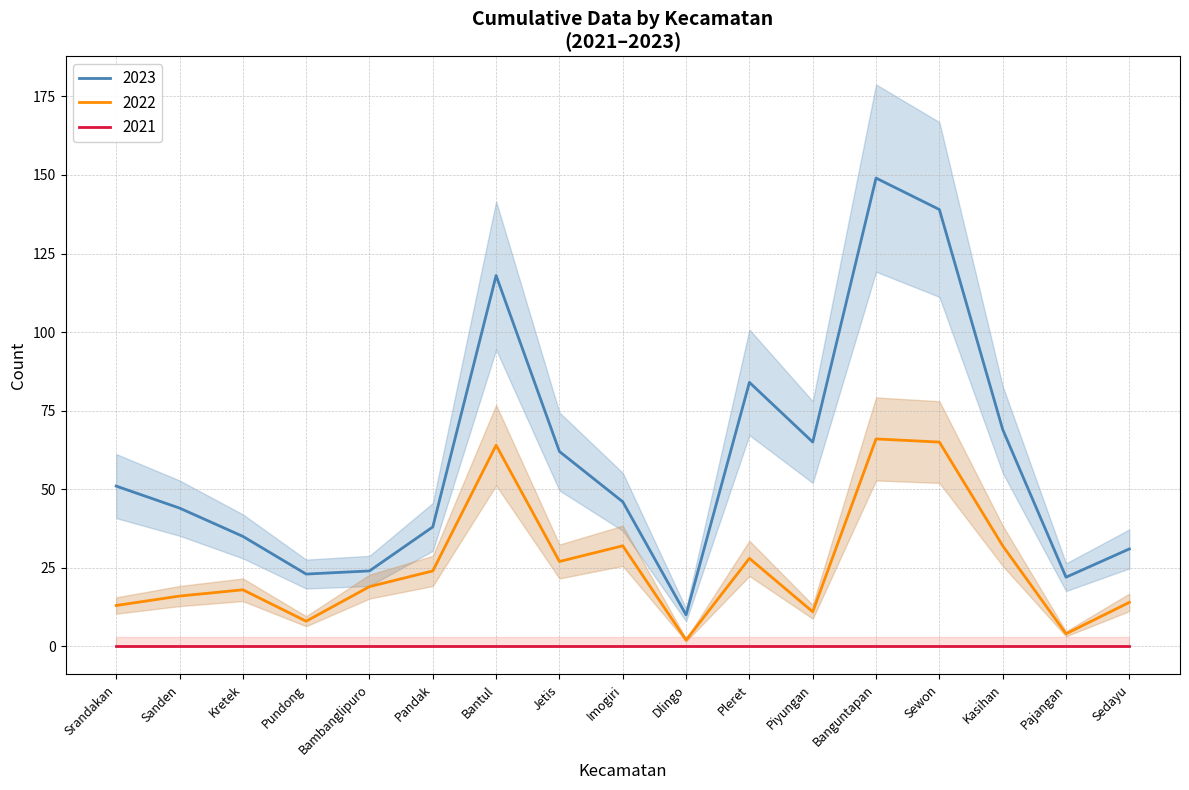

Does the chart display data point markers on the line(s)?

No